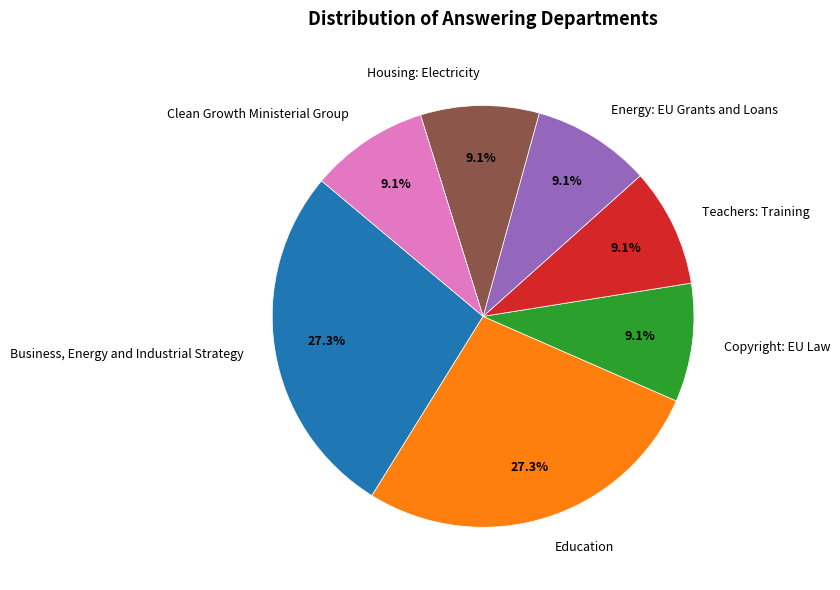

Approximately how many times larger is the value at Education compared to Teachers: Training?

3.0